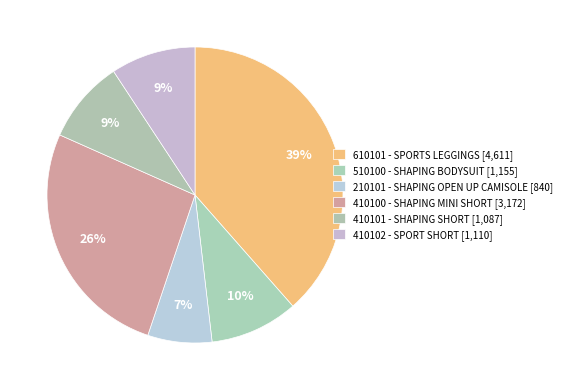

To the nearest percent, what percentage of the pie is 410100 - SHAPING MINI SHORT?

26%